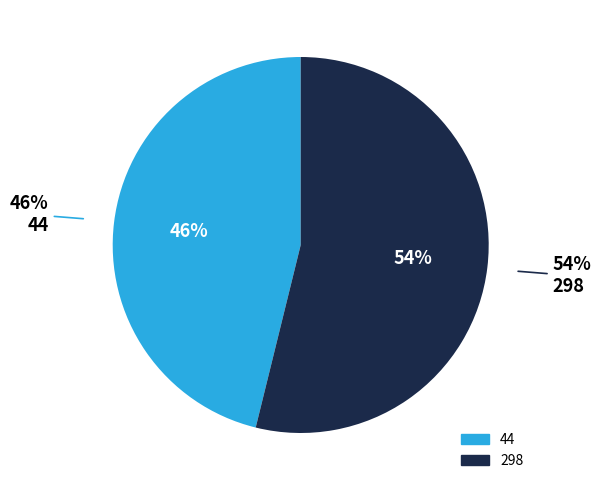

What is the total percentage of 298 and 44?

100.0%